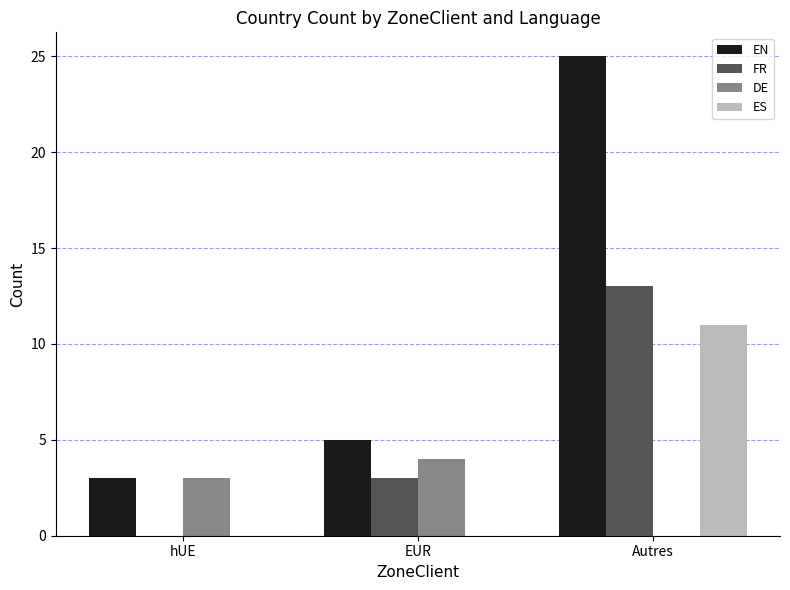

What value does the DE series have at hUE?

3